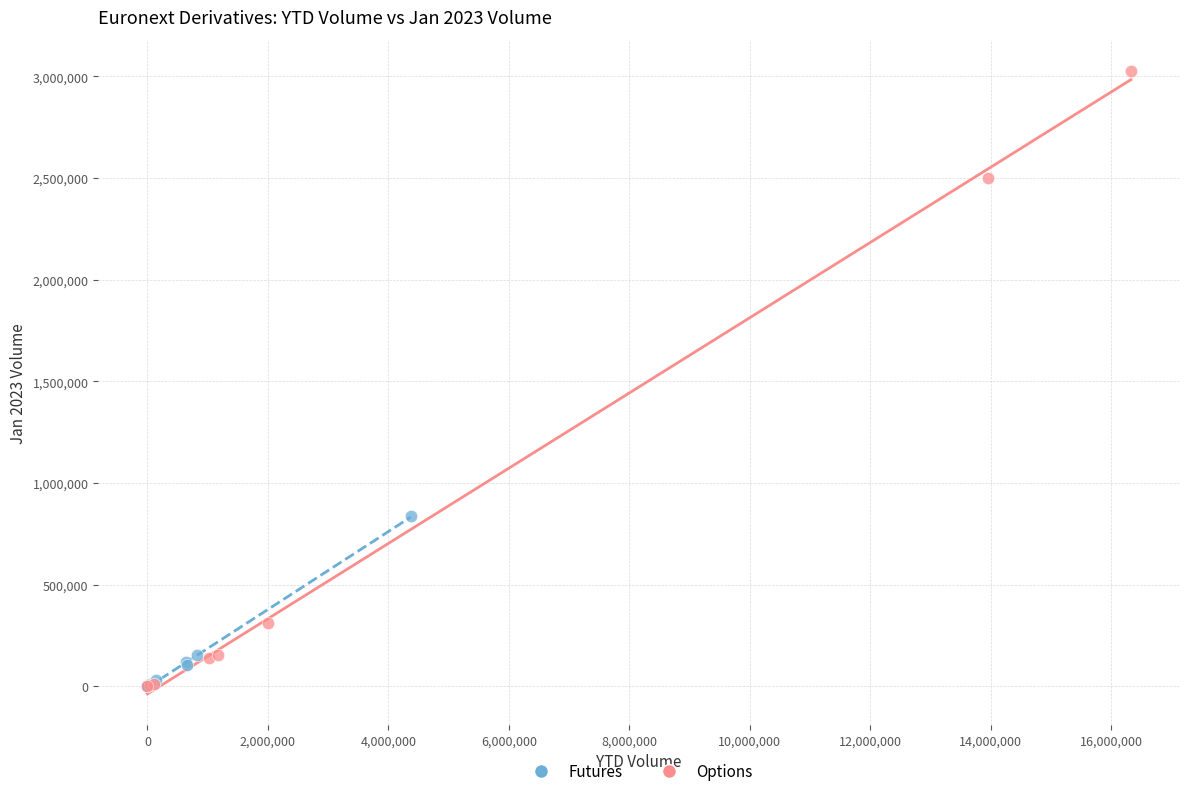

Which series reaches the maximum Y coordinate?

Options